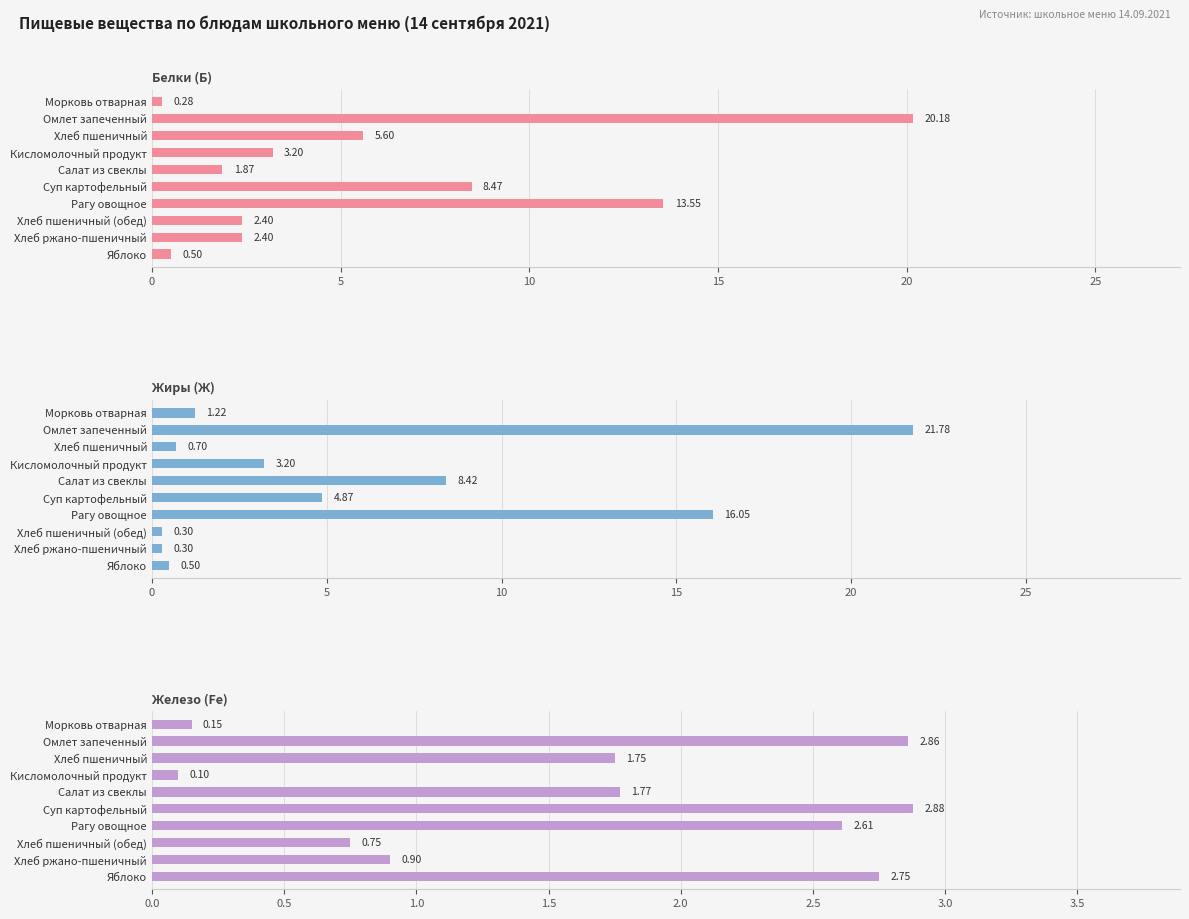

What is the minimum value for Белки (Б)?

0.3